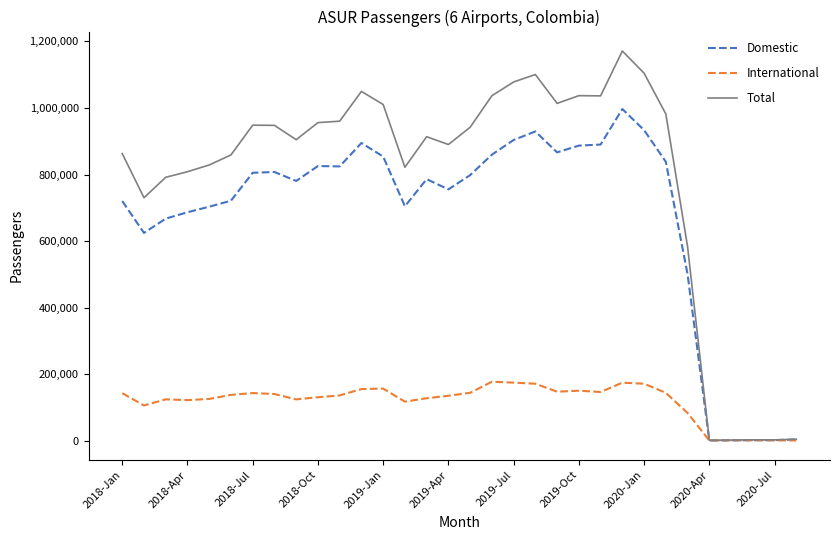

Which series has the largest total across all categories?

Total